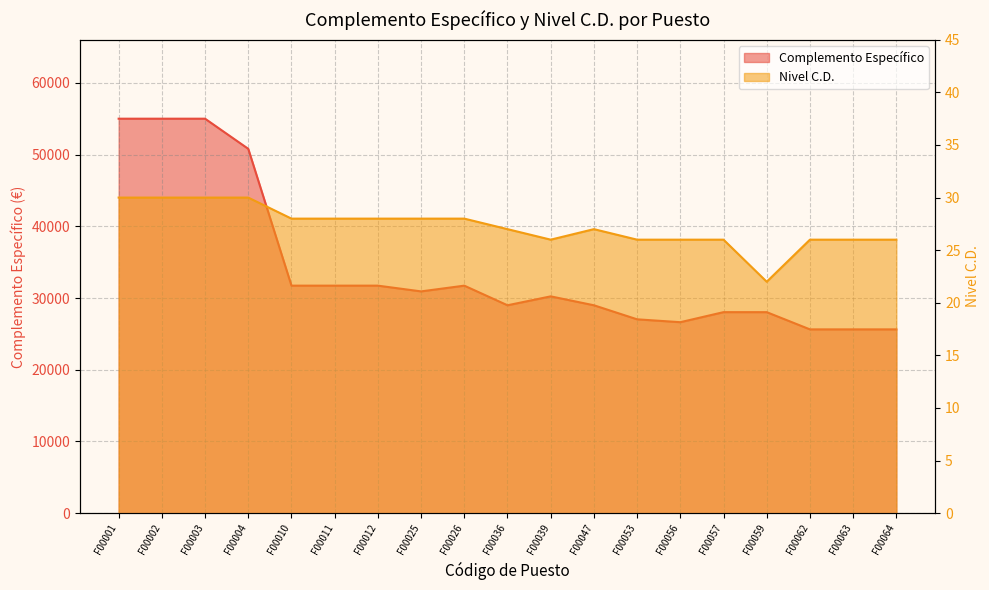

How many distinct data groups are displayed?

2